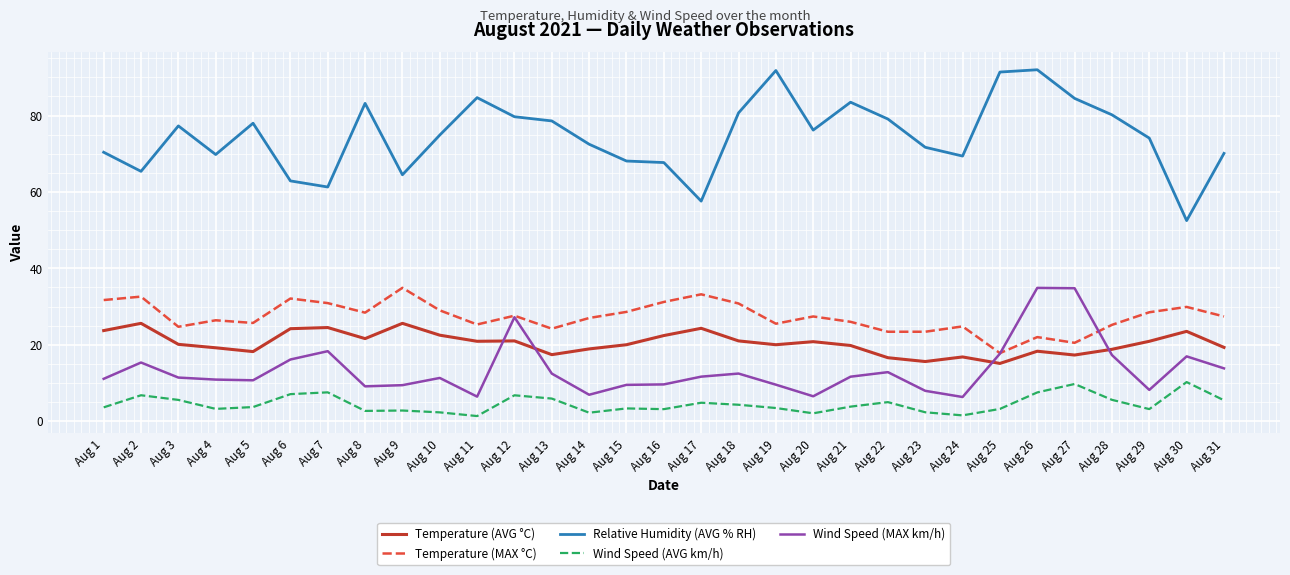

True or false: Temperature (MAX °C) has a value of 19.6 at Aug 29.

False